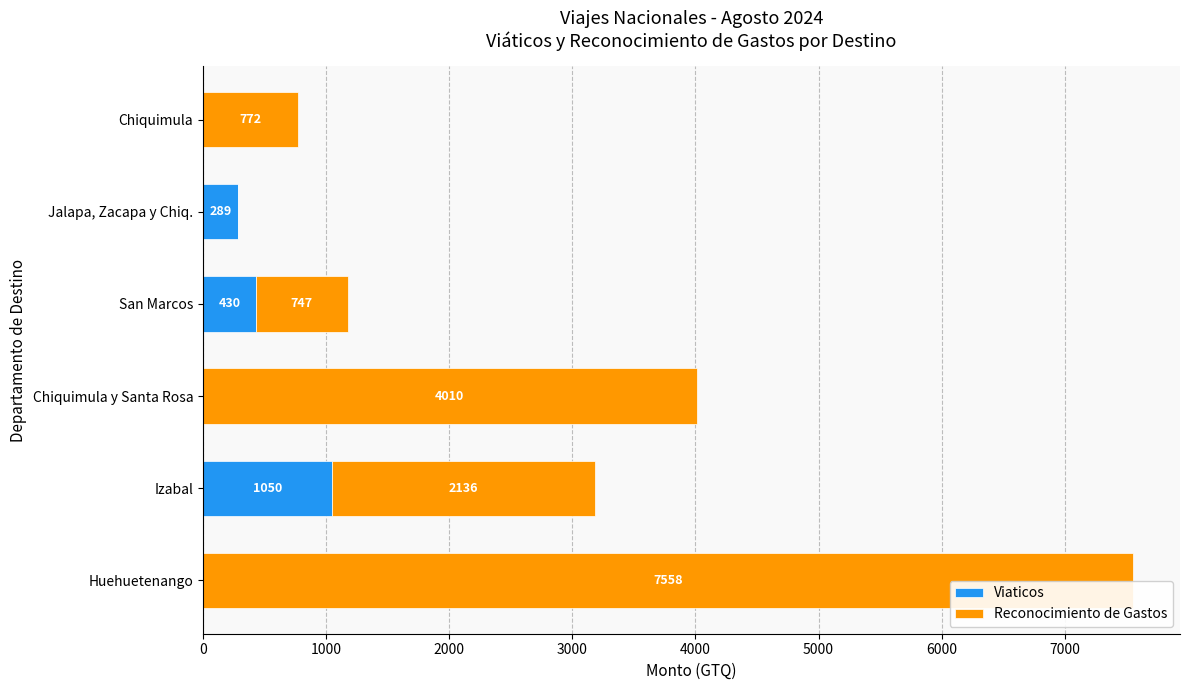

The value of Viaticos at Chiquimula is 0.0. True or false?

True